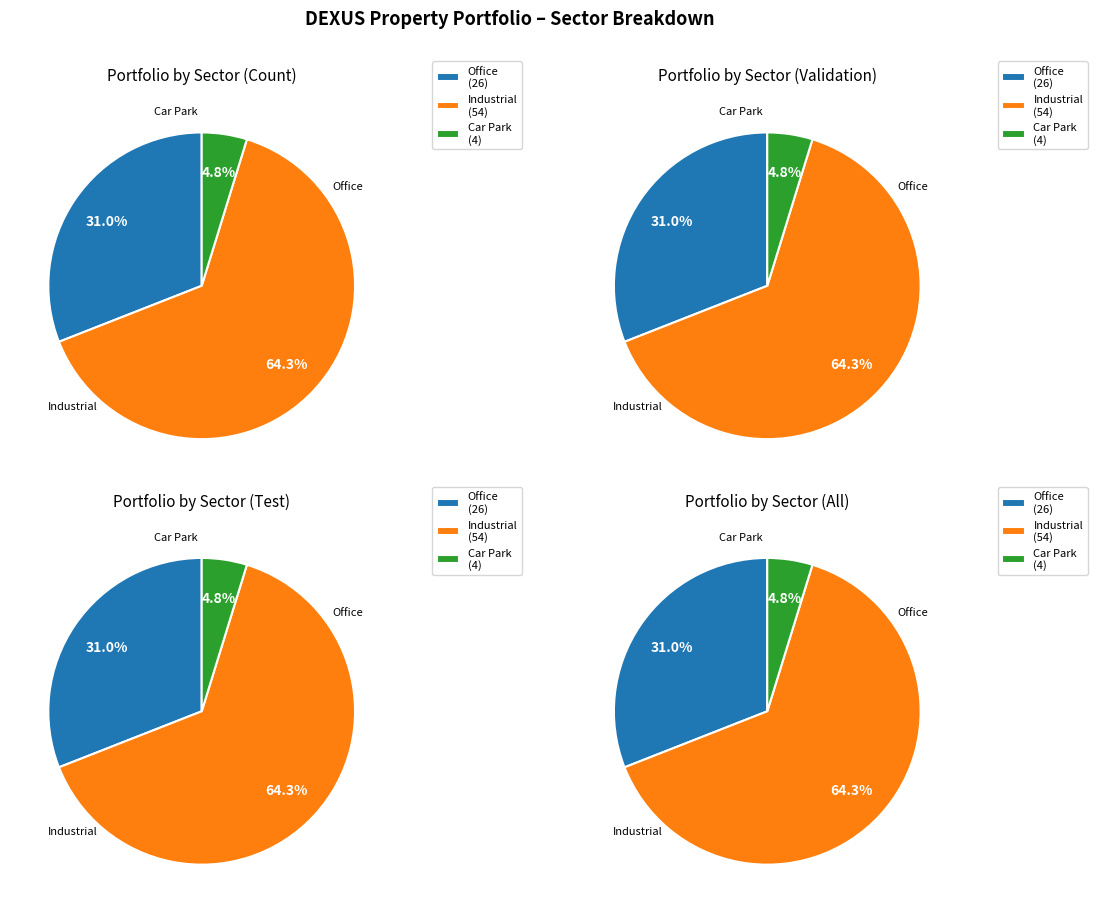

What percentage is the Office slice, to the nearest percent?

31%